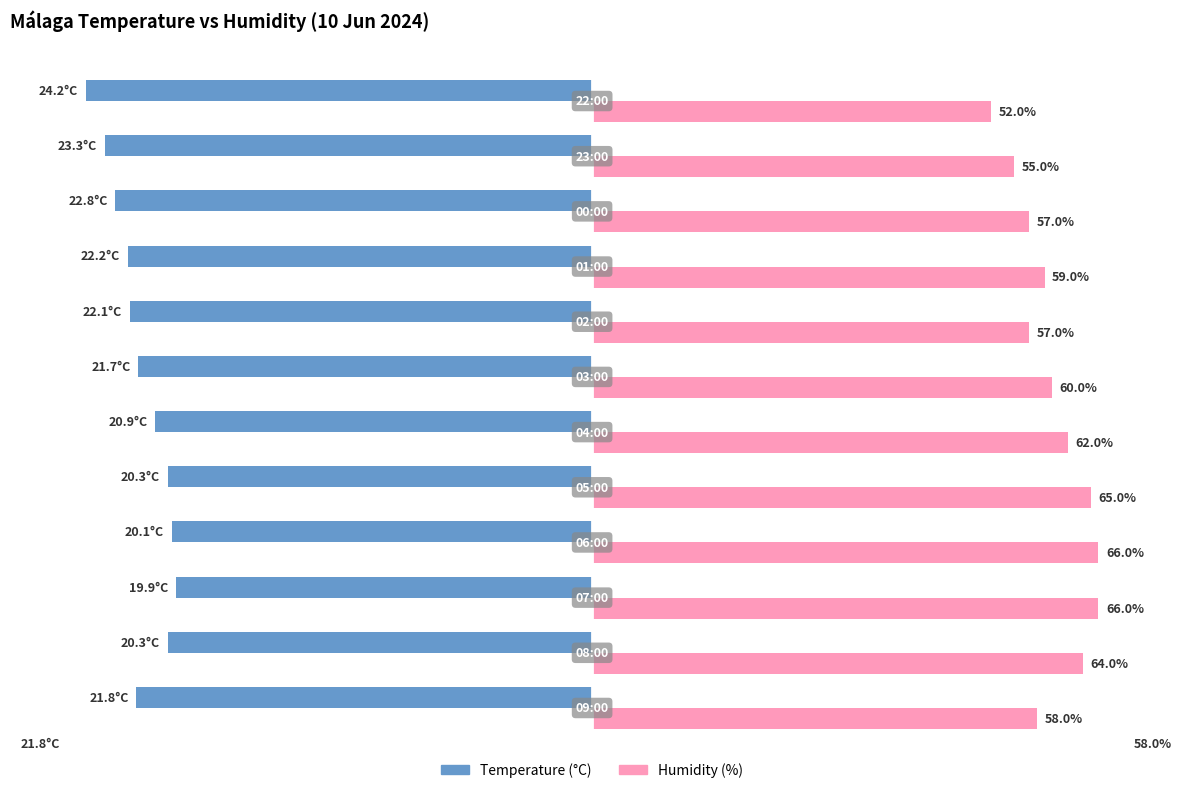

Which series has the largest total across all categories?

Humidity (%)